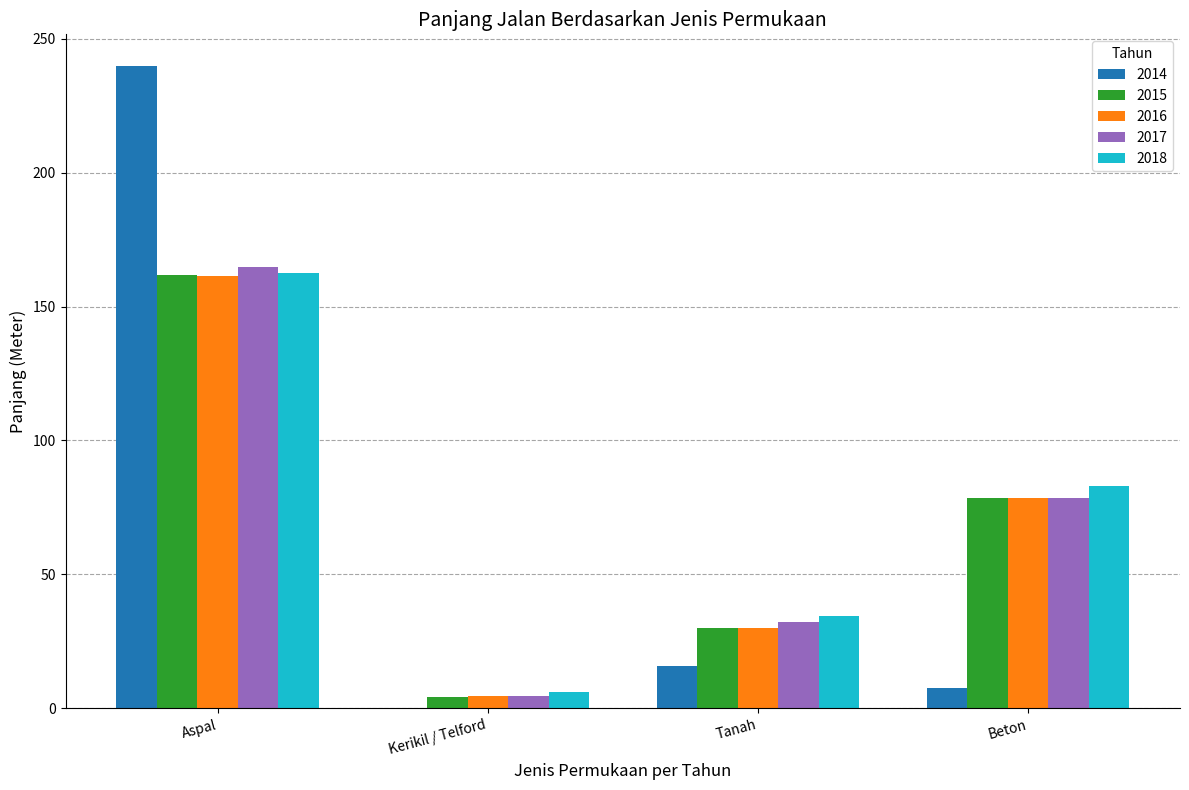

How many values in the 2015 series exceed 78?

2